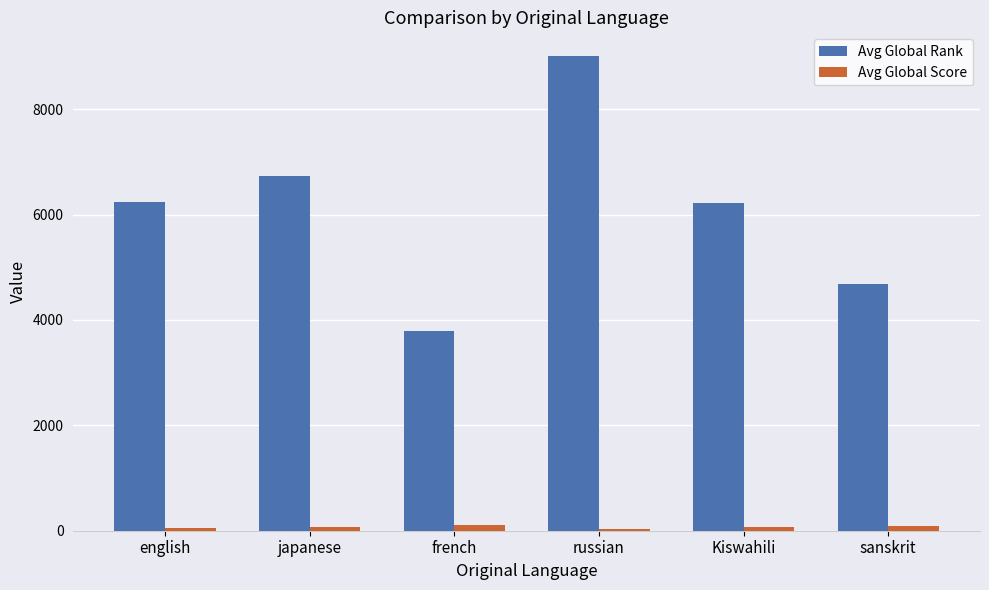

Which series has the largest total across all categories?

Avg Global Rank